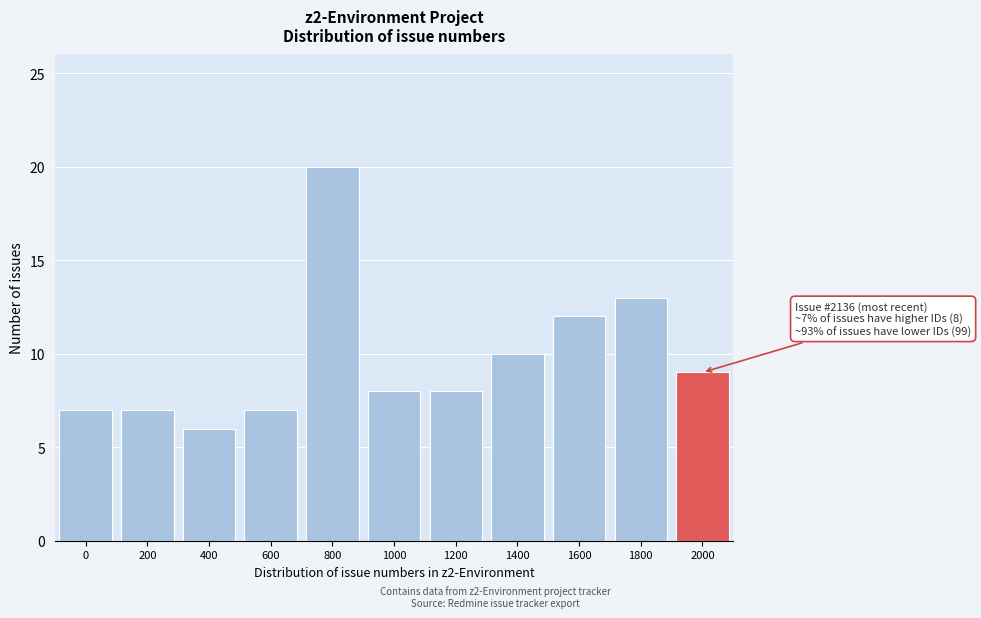

Reading right to left, list all the values displayed in this chart.

9	13	12	10	8	8	20	7	6	7	7